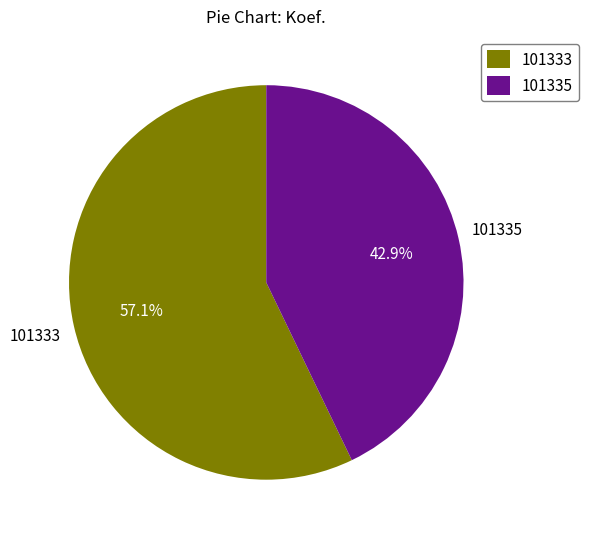

What is the largest slice in the pie chart?

101333